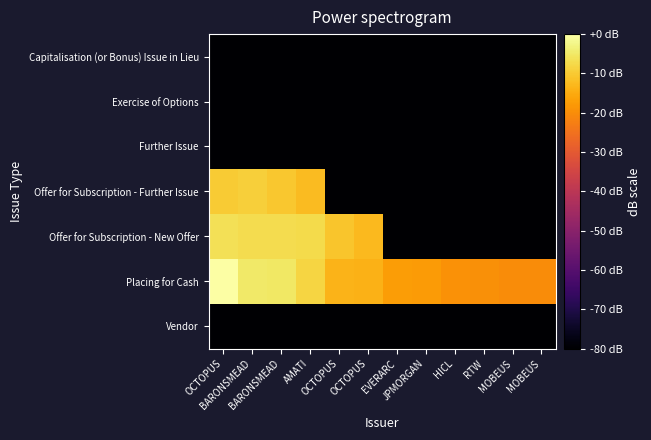

Which series changed the most between AMATI and EVERARC?

Offer for Subscription - New Offer